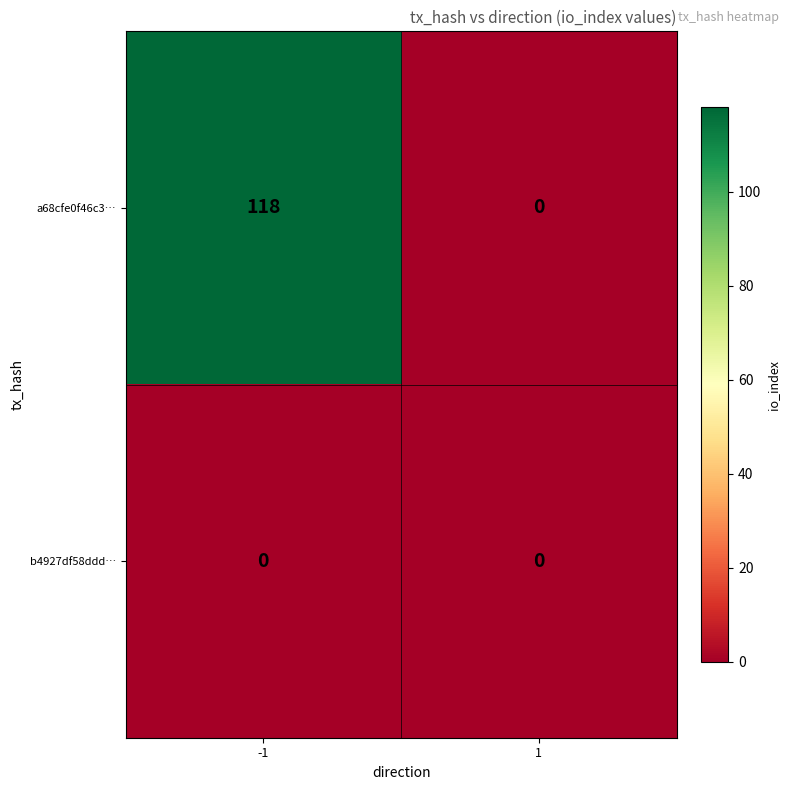

Reading left to right, list all the values displayed in this chart.

a68cfe0f46c3…: -1=118	1=0
b4927df58ddd…: -1=0	1=0